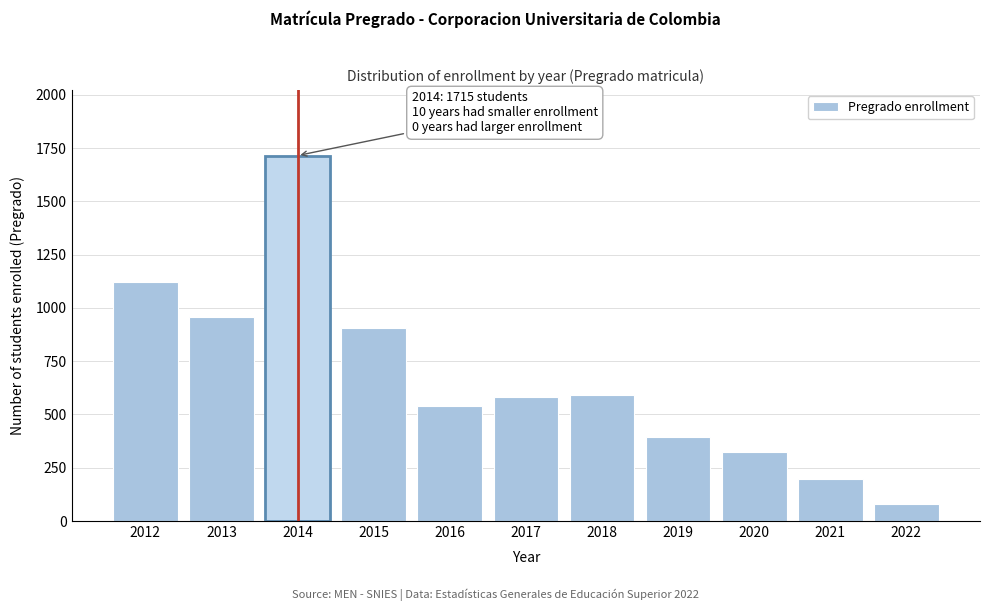

What is the maximum value shown in the chart?

1715